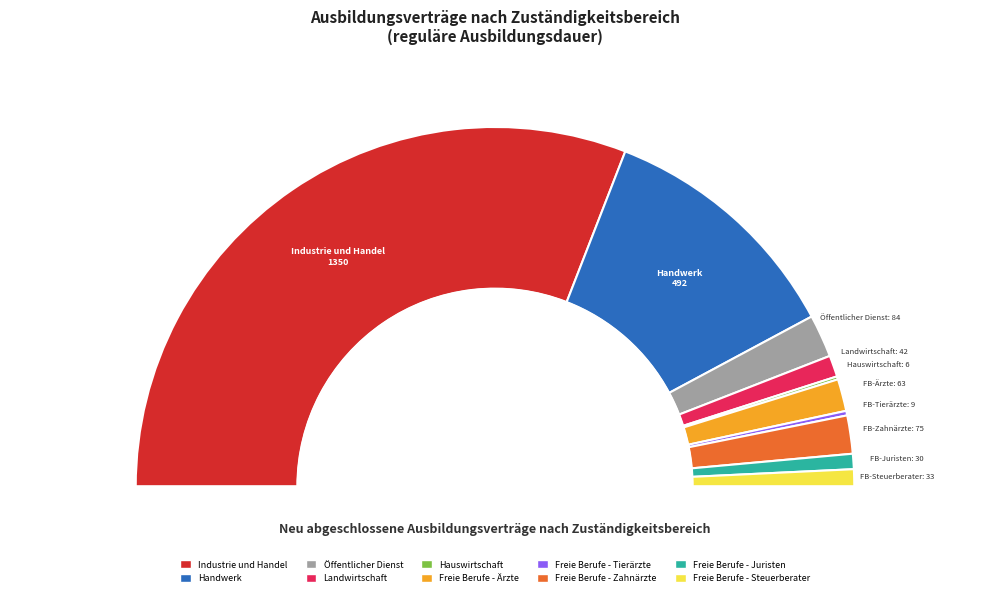

Count the number of slices in the pie.

10